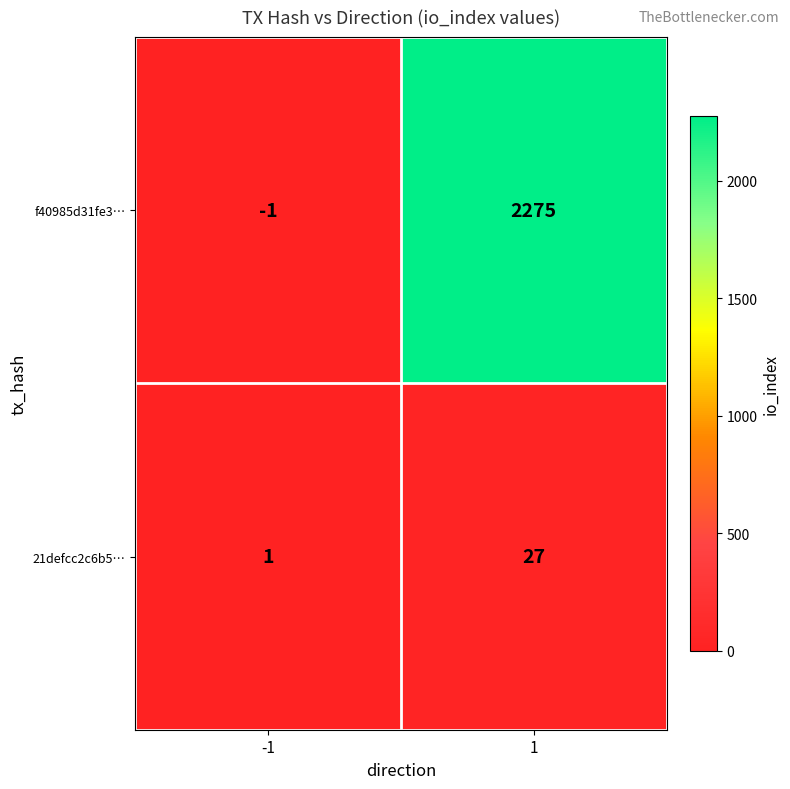

Reading left to right, list all the values displayed in this chart.

f40985d31fe3…: -1	2275
21defcc2c6b5…: 1	27